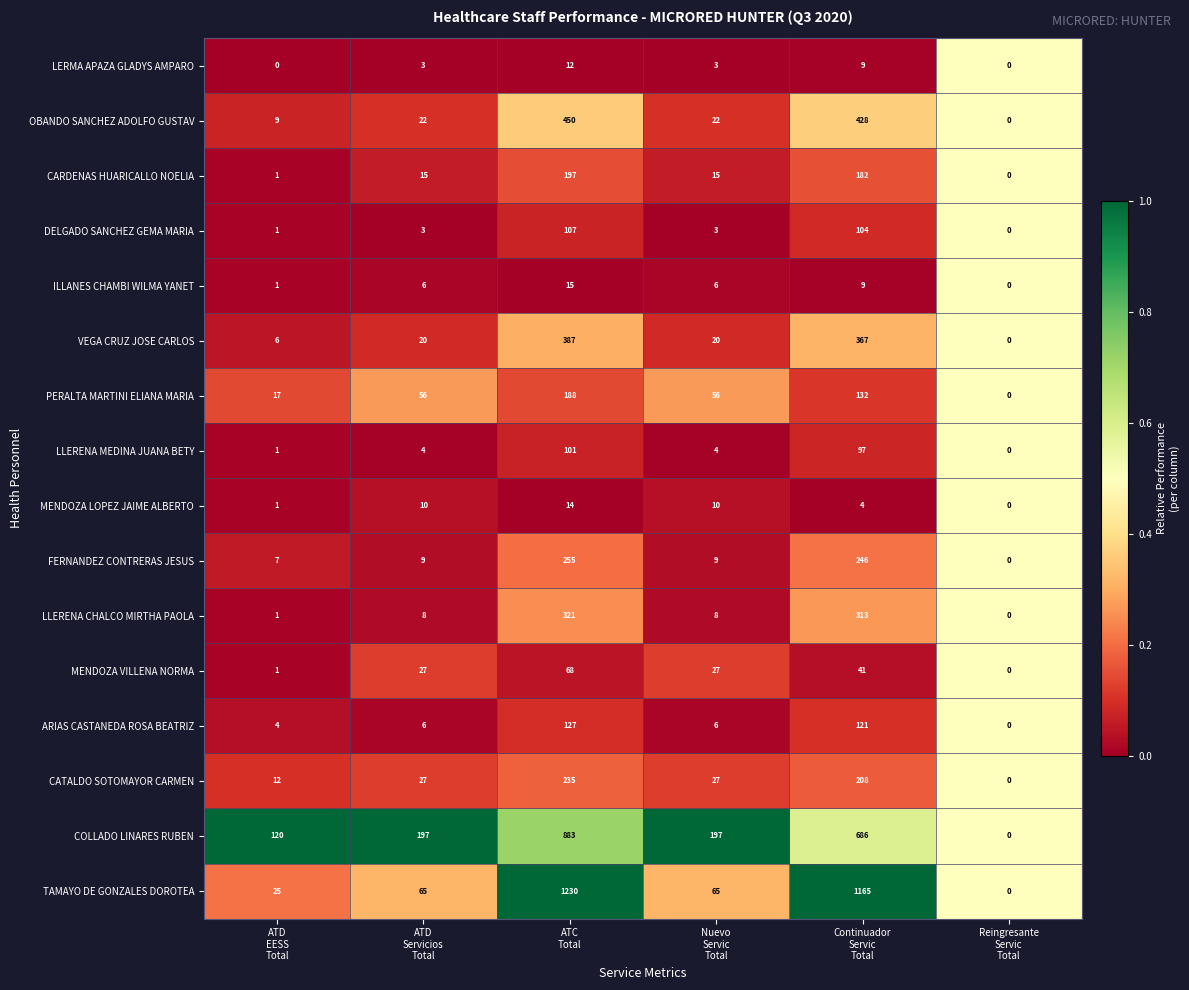

What is the difference between the second highest and minimum values in the CATALDO SOTOMAYOR CARMEN series?

208